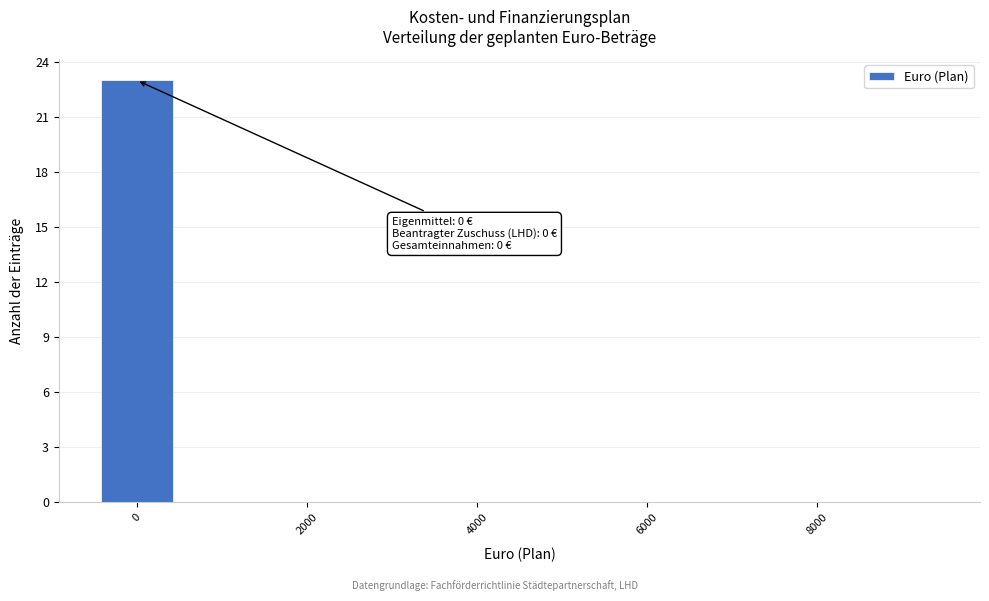

Which range on the x-axis has the tallest bar?

-500 to 500